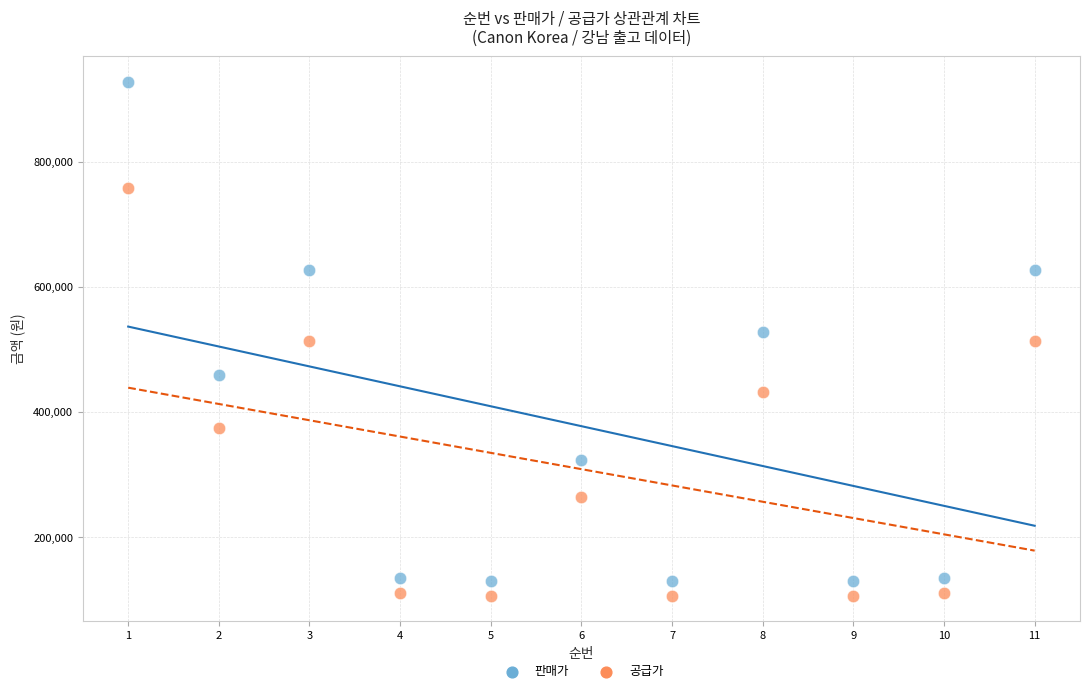

What is the X range (max minus min) for the scatter plot?

10